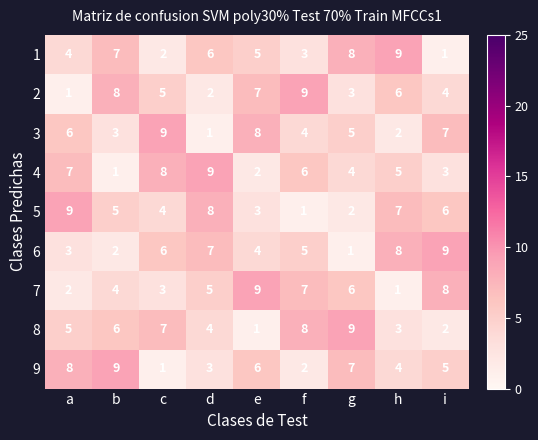

What is the greatest value displayed?

9